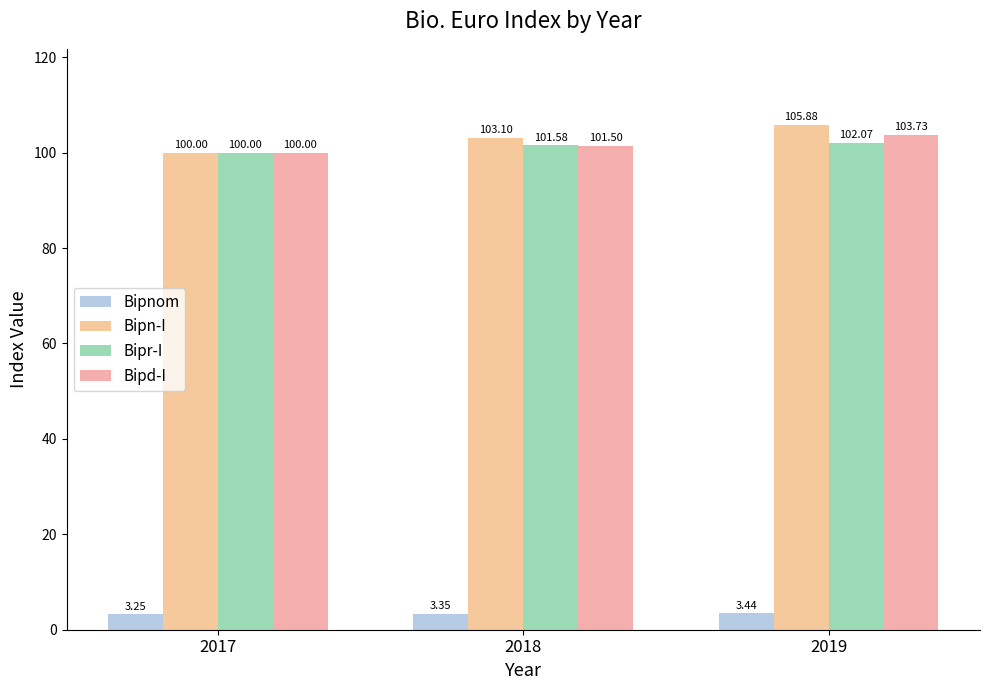

At how many categories does at least one series exceed 99?

3